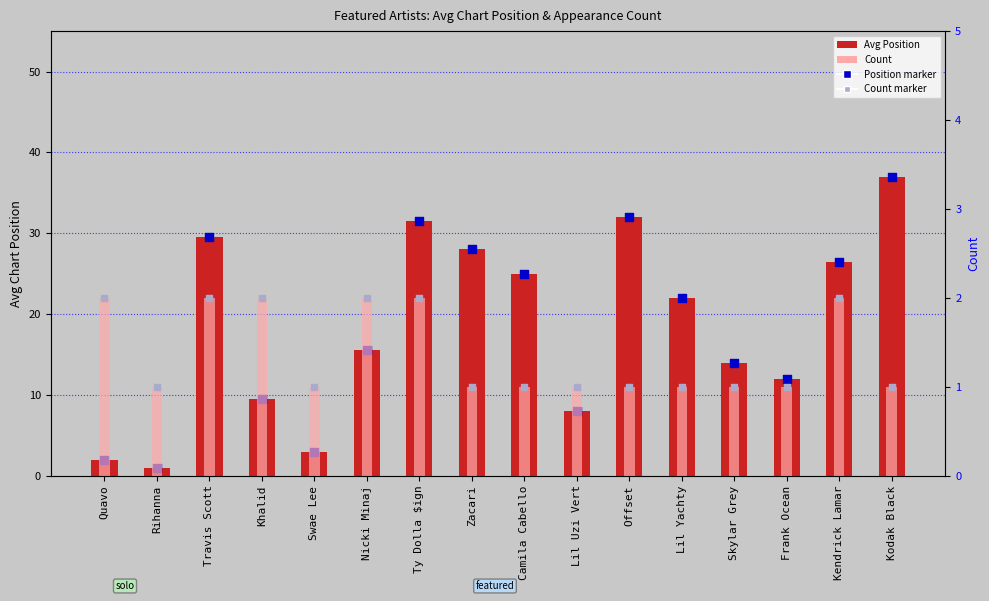

Which series reaches the minimum Y coordinate?

Avg Position